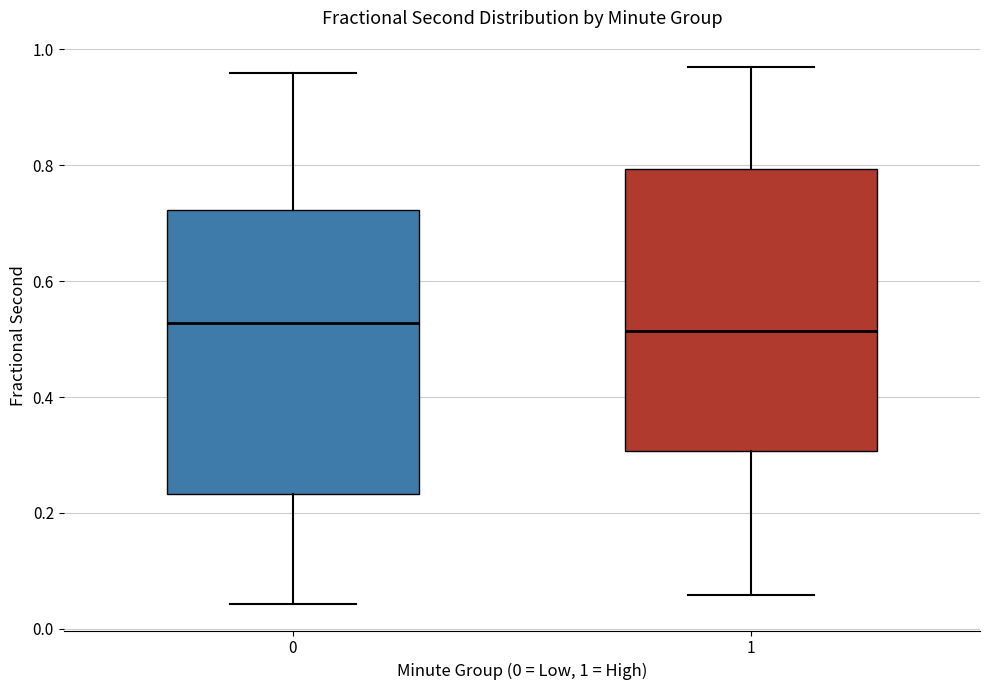

Reading left to right, transcribe this box plot: for each box, give where its median line is, the range the box spans, and where its two whiskers end, as read against the y-axis. The values are not printed on the chart, so give them approximately, as read against the axis.

0: median 0.52, box 0.24 to 0.72, whiskers 0.04 to 0.96
1: median 0.52, box 0.30 to 0.80, whiskers 0.06 to 0.96